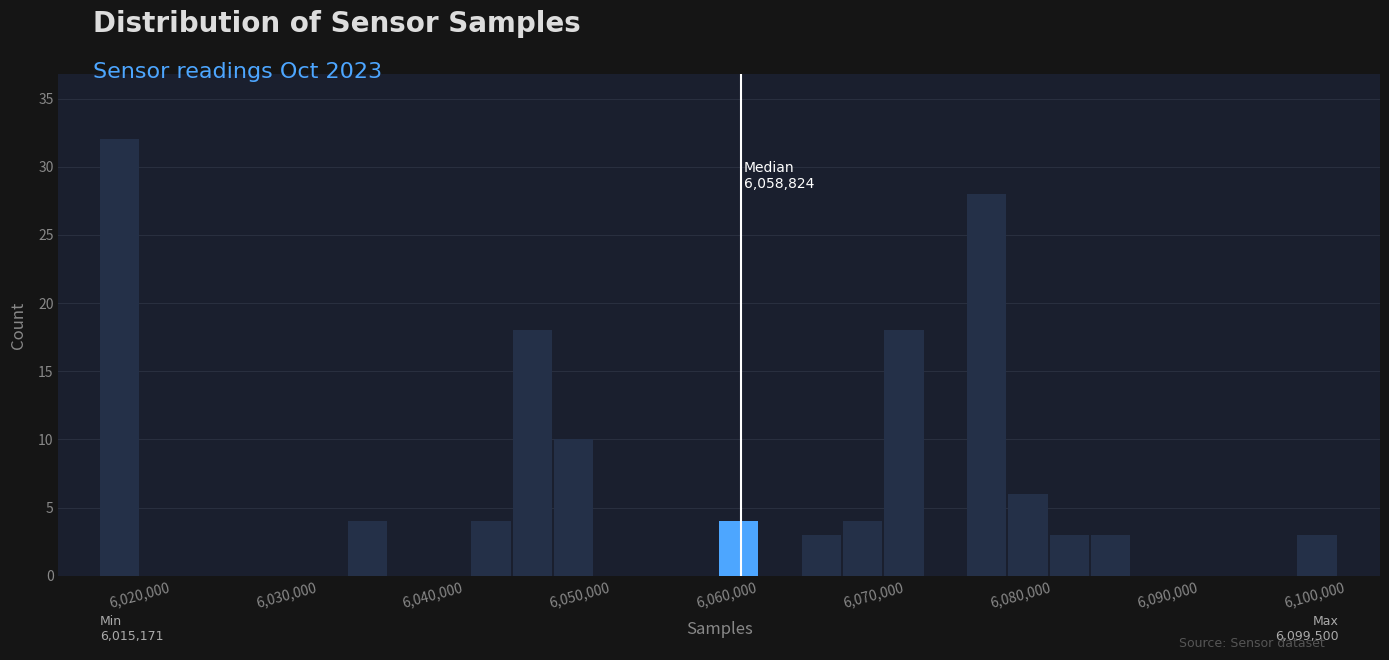

Read against the x-axis, roughly where is the centre of the tallest bar?

6017000